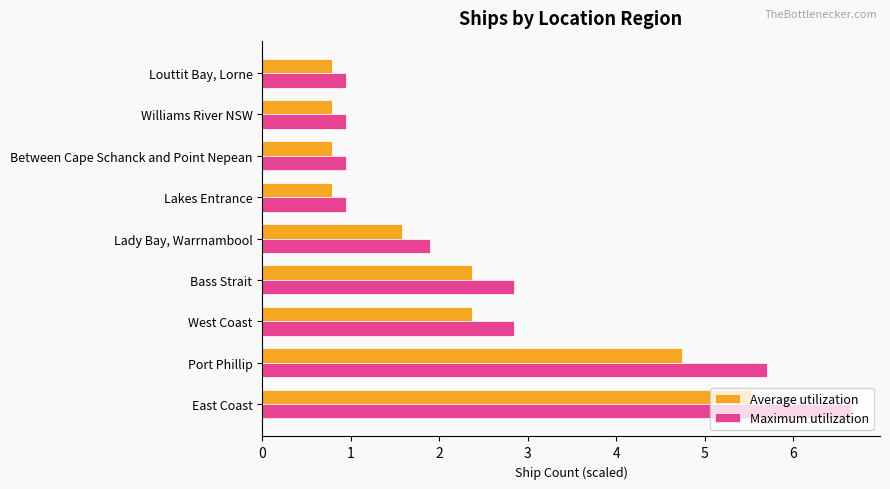

At which category does the chart reach its peak across all series?

East Coast